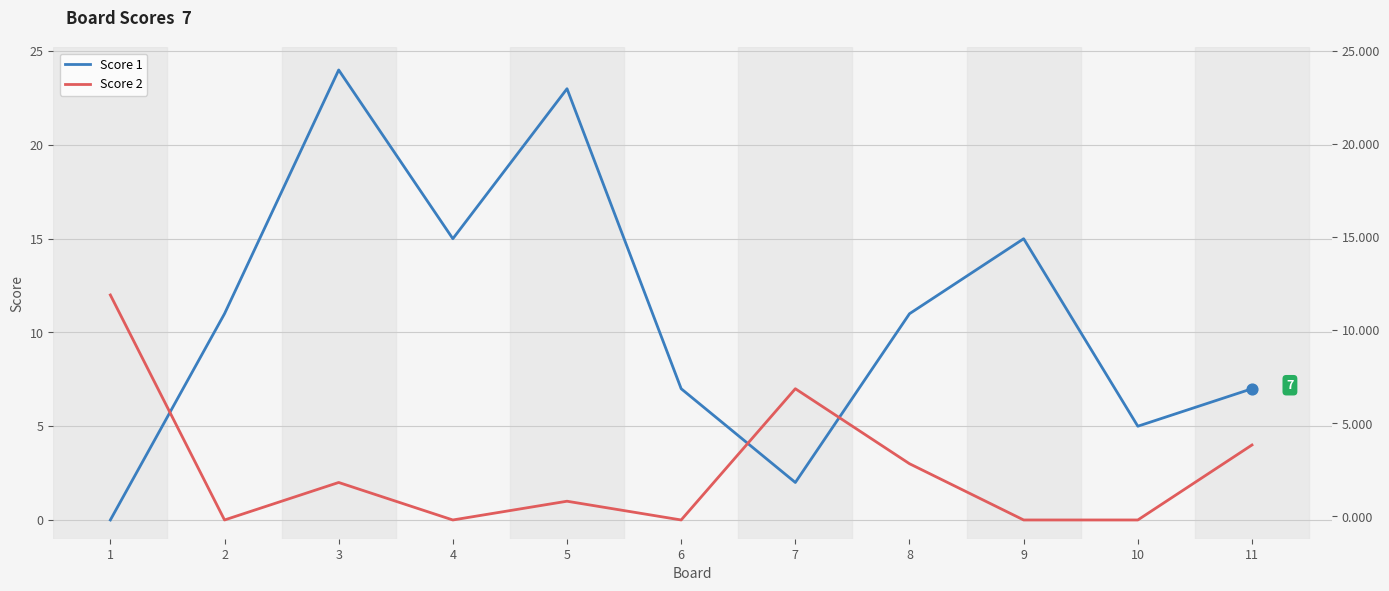

At how many categories does at least one series exceed 6?

10